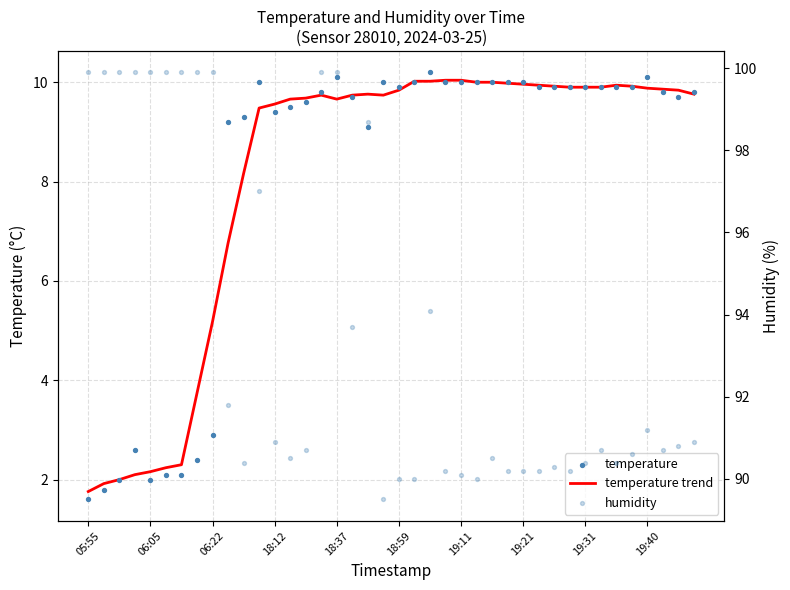

What is the total value across all series at 18:59?

109.7